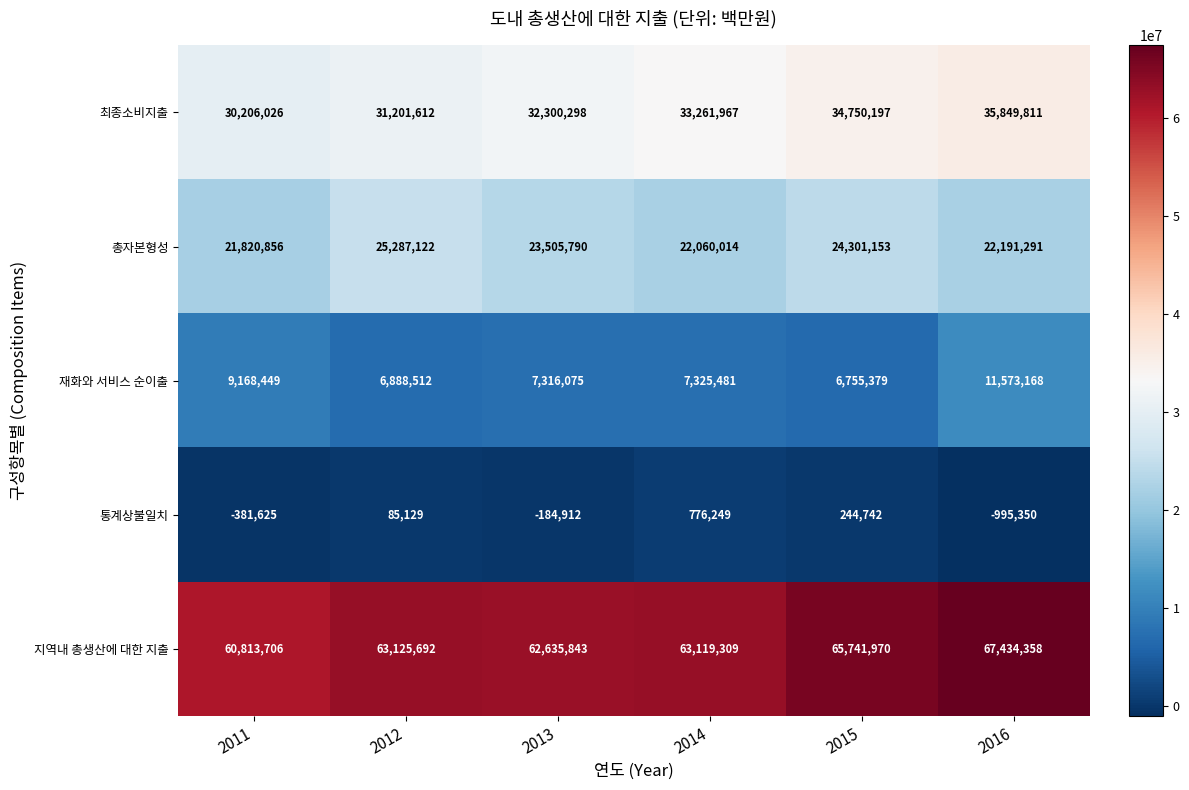

What is the difference between the 통계상불일치 values at 2012 and 2016?

1080479